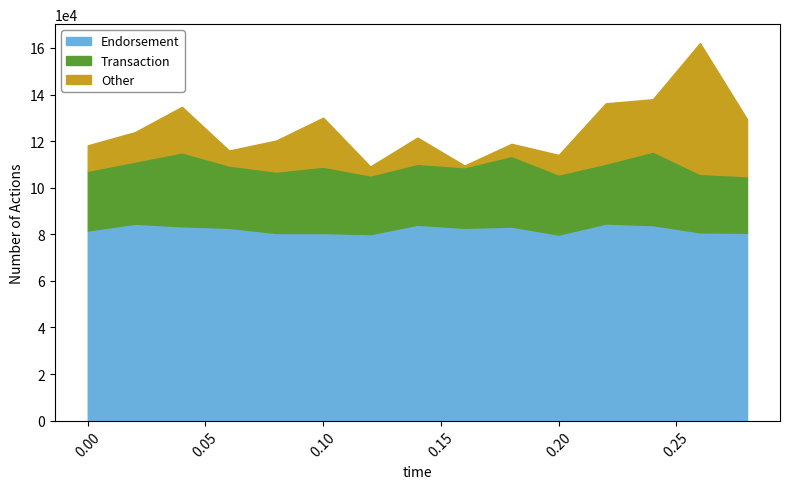

The Transaction series shows 0.0 at 0.26. True or false?

False